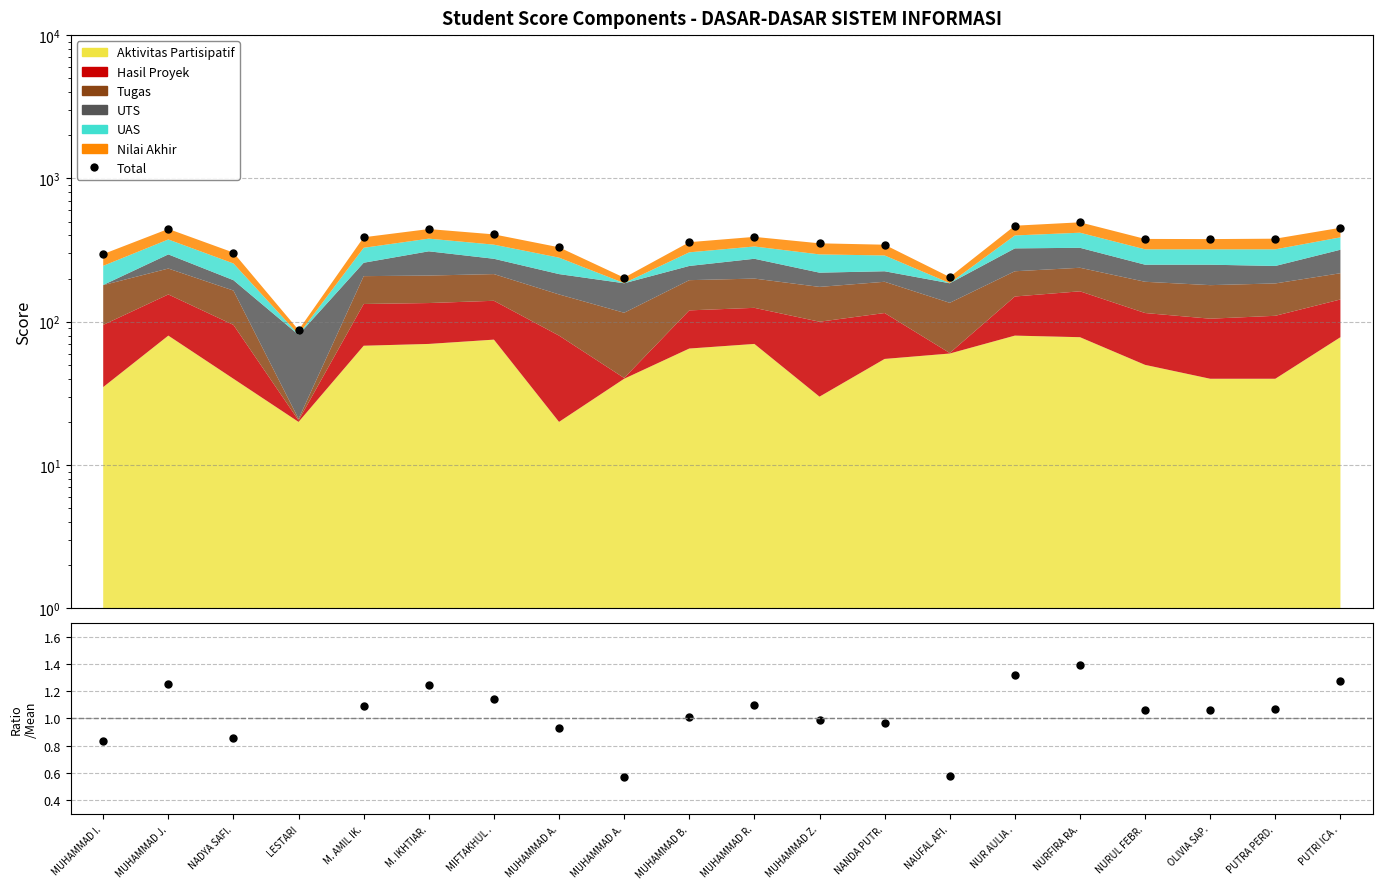

What is the highest value of the Ratio series?

1.4